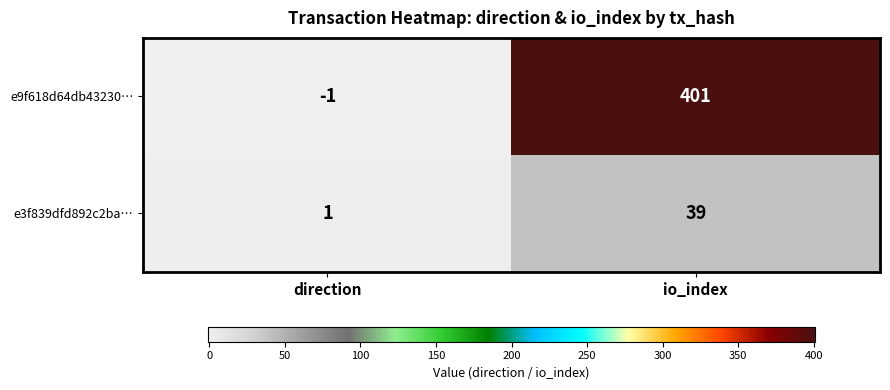

What is the minimum value shown in the chart?

-1